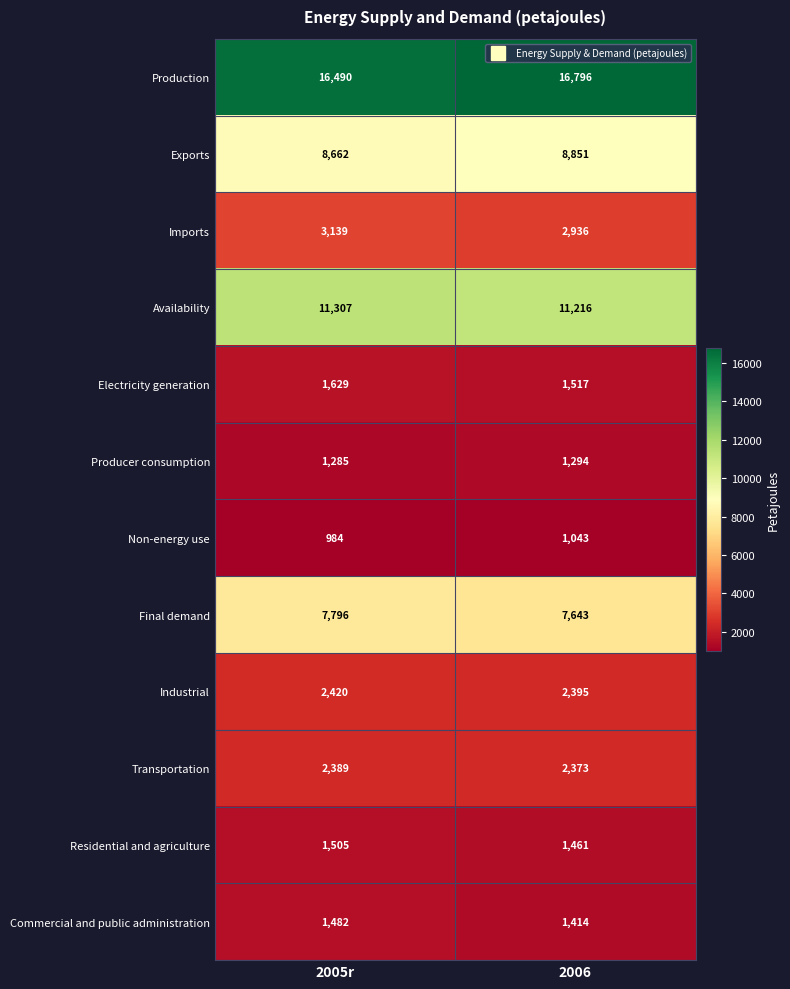

Which series has the largest total across all categories?

Production